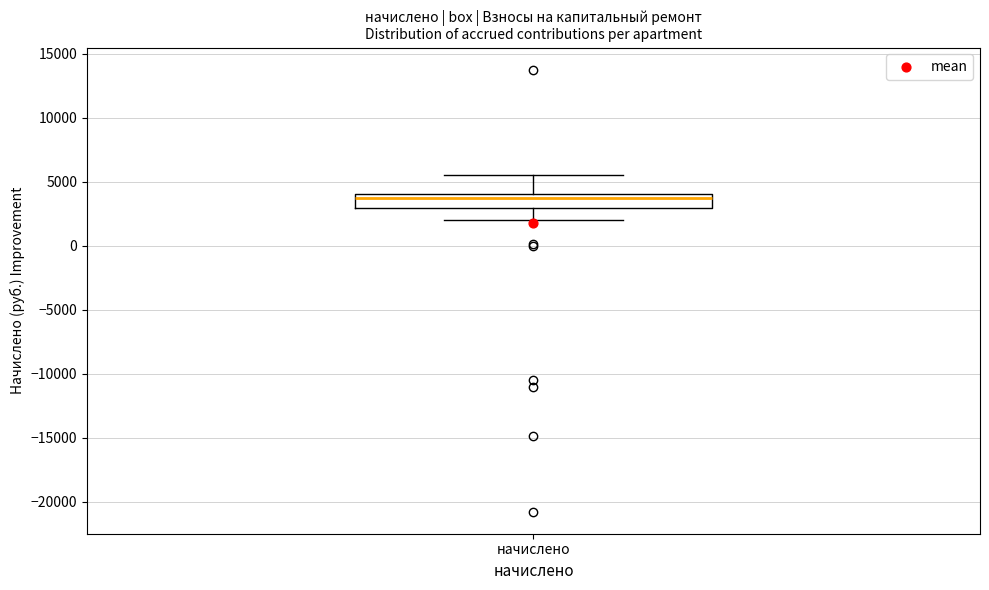

Where is the lower edge of the box for начислено on the y-axis? The values are not printed on the chart, so give them approximately, as read against the axis.

3000